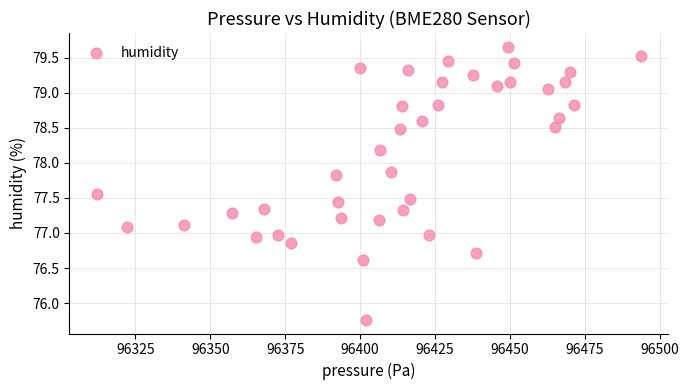

What is the range of Y values (max minus min)?

3.9